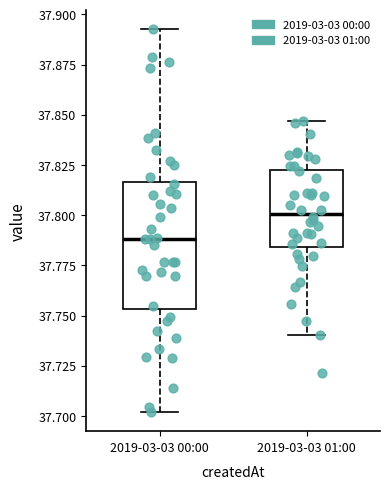

Reading left to right, read every box against the y-axis: the position of its median line, the range the box covers, and the ends of its whiskers. The values are not printed on the chart, so give them approximately, as read against the axis.

2019-03-03 00:00: median 37.790, box 37.755 to 37.815, whiskers 37.700 to 37.895
2019-03-03 01:00: median 37.800, box 37.785 to 37.825, whiskers 37.740 to 37.845